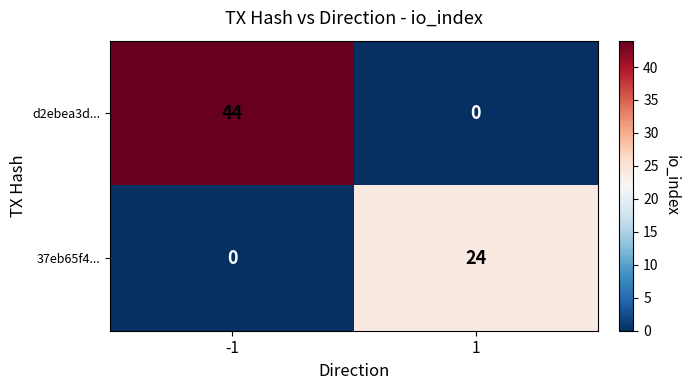

What is the difference between the 37eb65f4... values at 1 and -1?

24